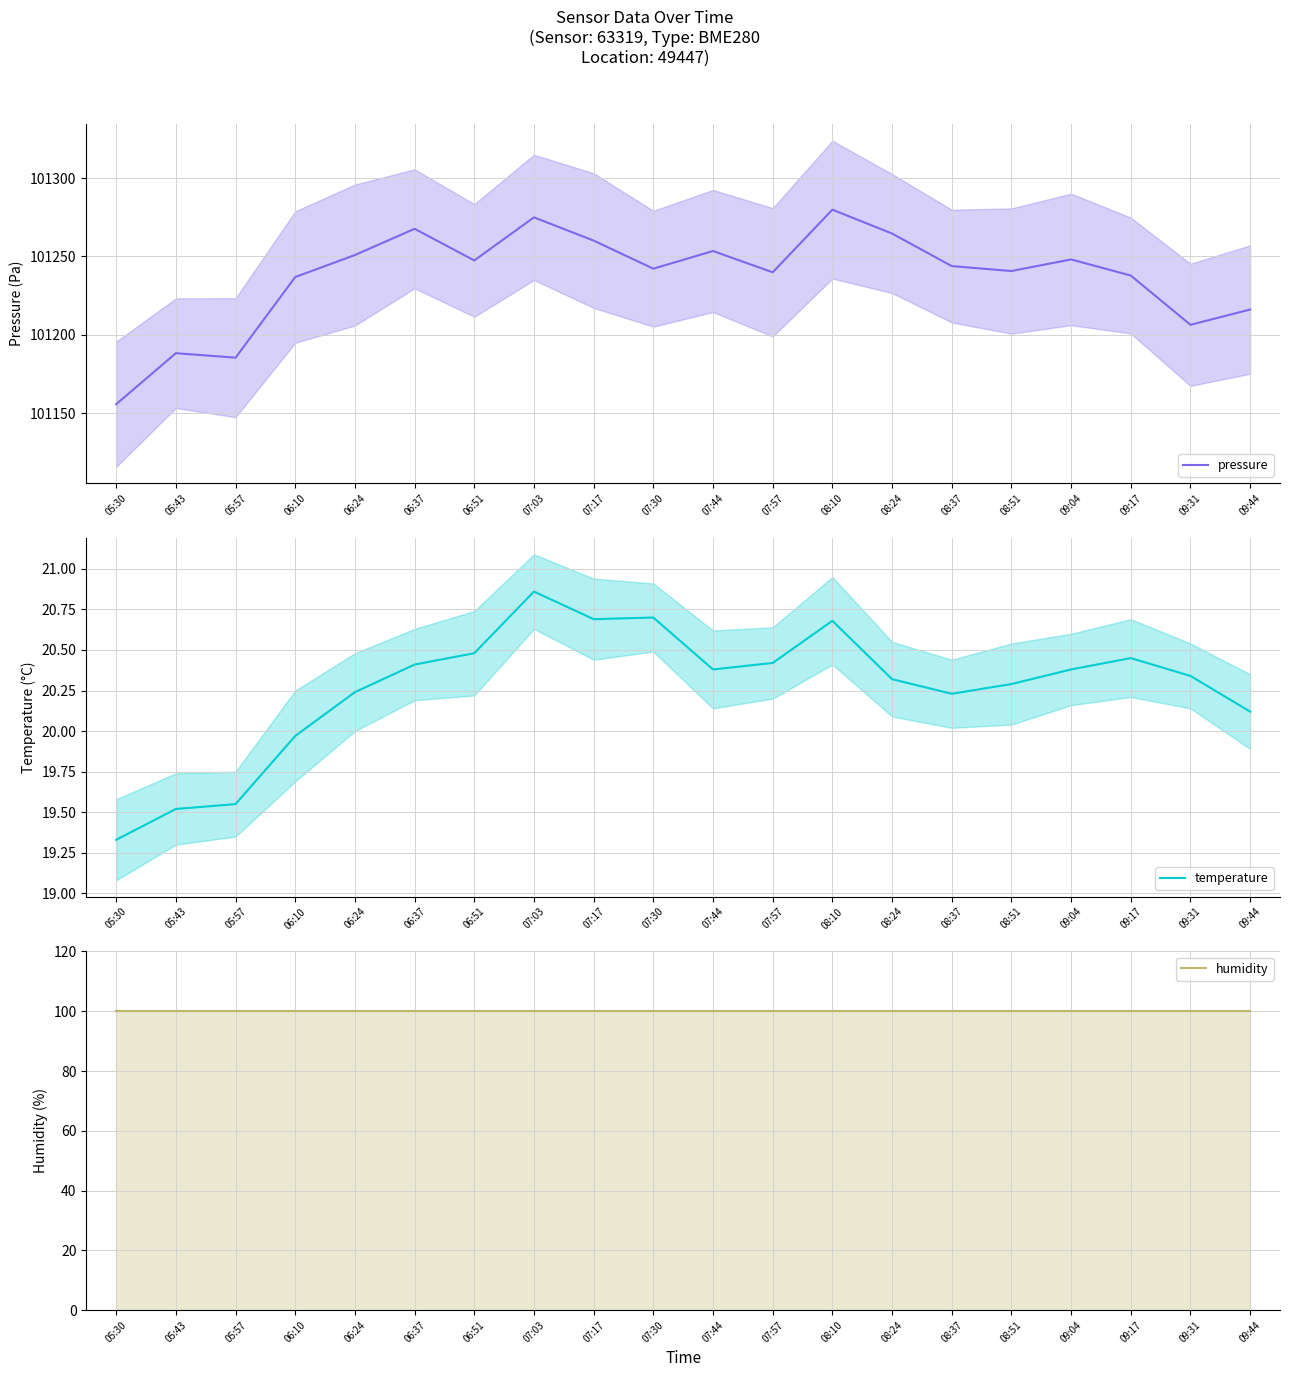

At which label is temperature closest to 20?

06:10